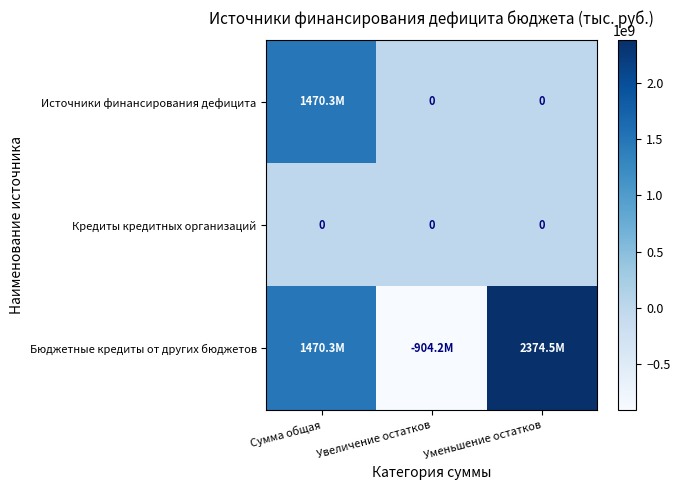

Rank the categories by Бюджетные кредиты от других бюджетов value from highest to lowest.

Уменьшение остатков, Сумма общая, Увеличение остатков